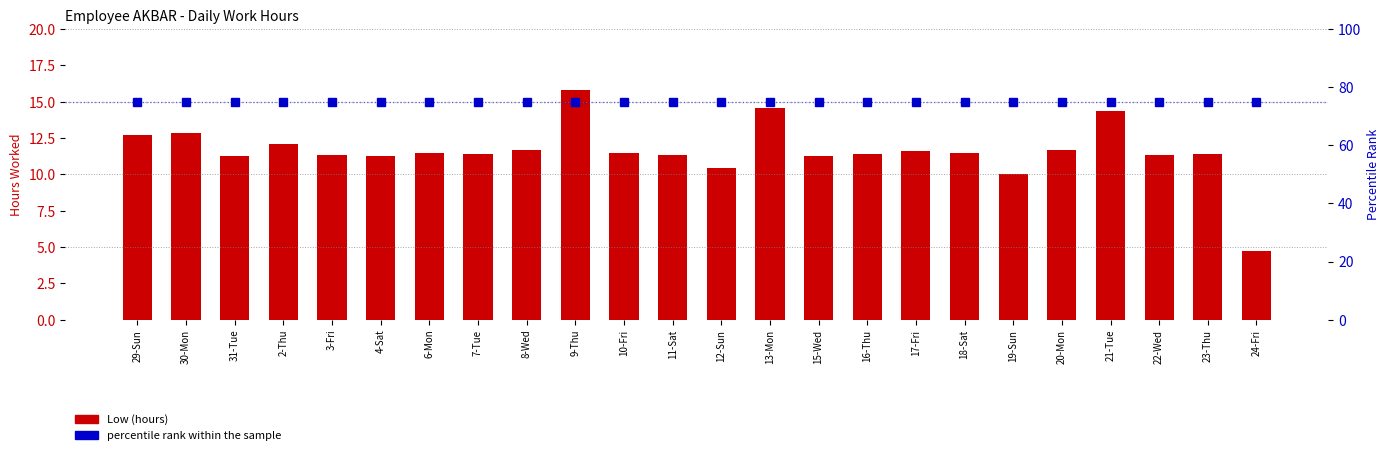

Rank the series by their average value, from lowest to highest.

Low (hours), percentile rank within the sample